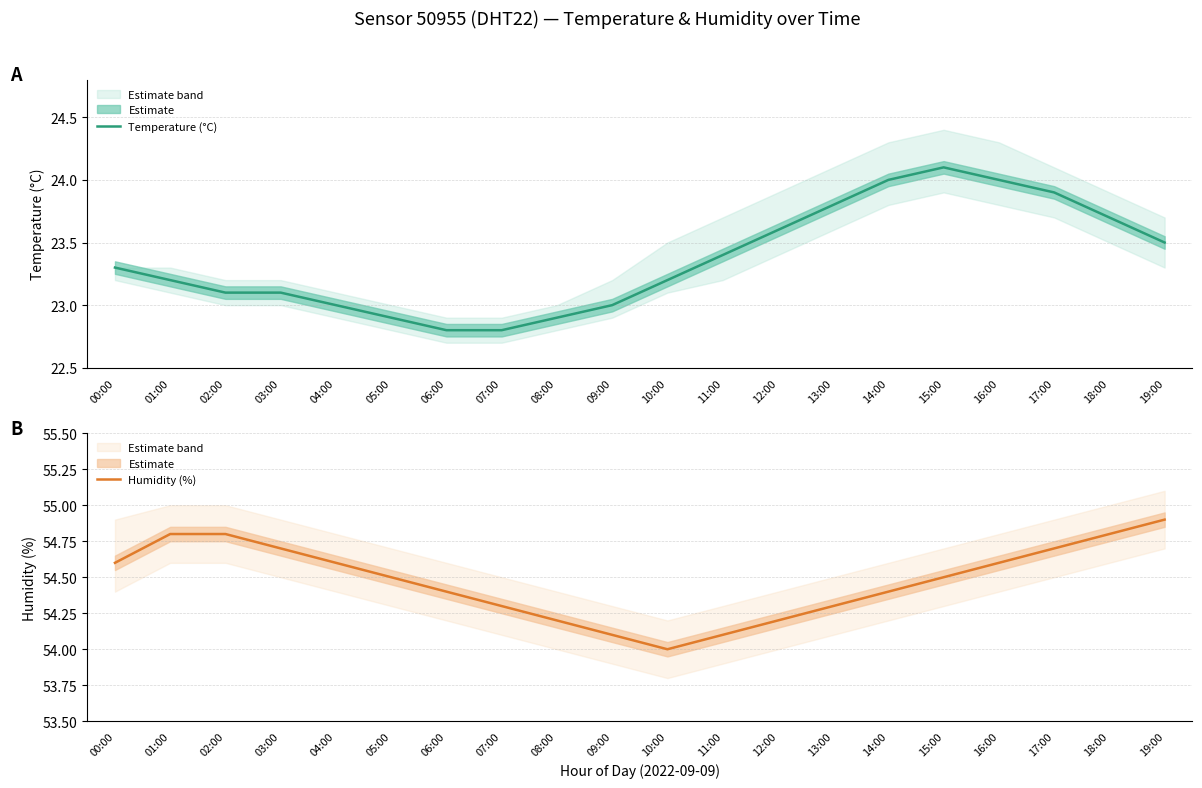

True or false: Temperature (°C) has a value of 24.0 at 14:00.

True